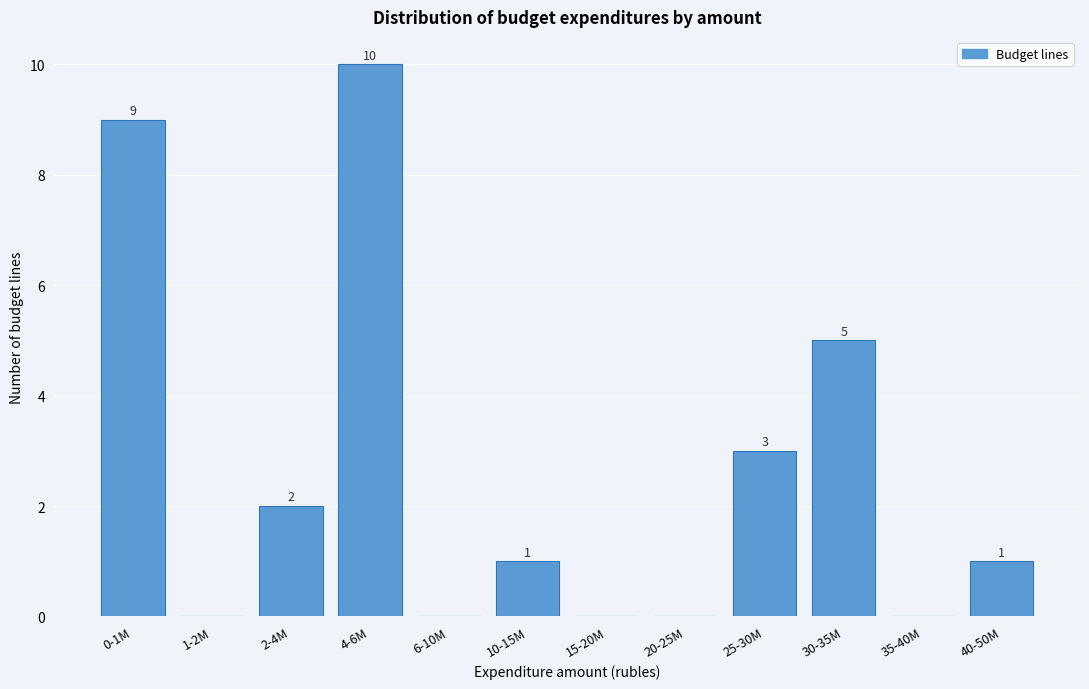

Reading right to left, extract all data points from this chart.

40-50M=1	35-40M=0	30-35M=5	25-30M=3	20-25M=0	15-20M=0	10-15M=1	6-10M=0	4-6M=10	2-4M=2	1-2M=0	0-1M=9